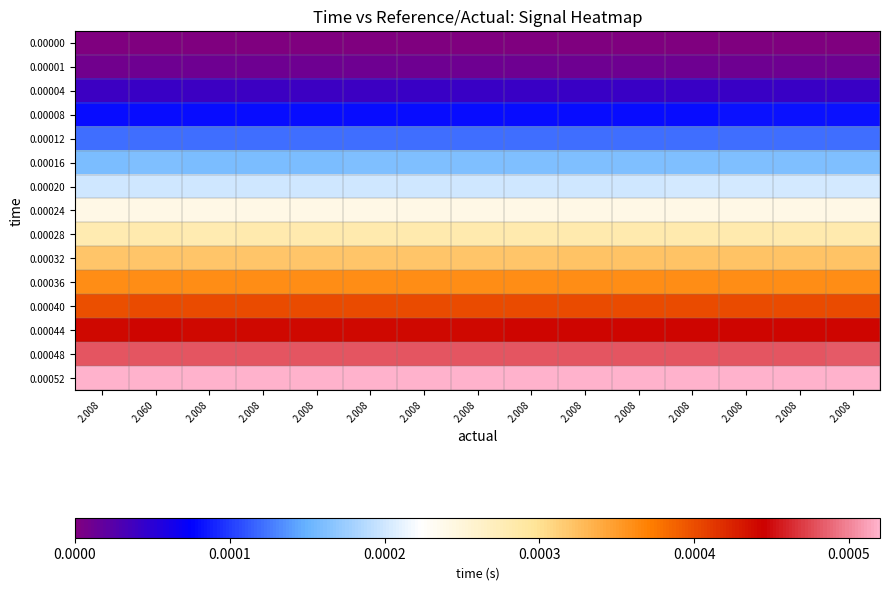

Which series has the largest total across all categories?

0.00052